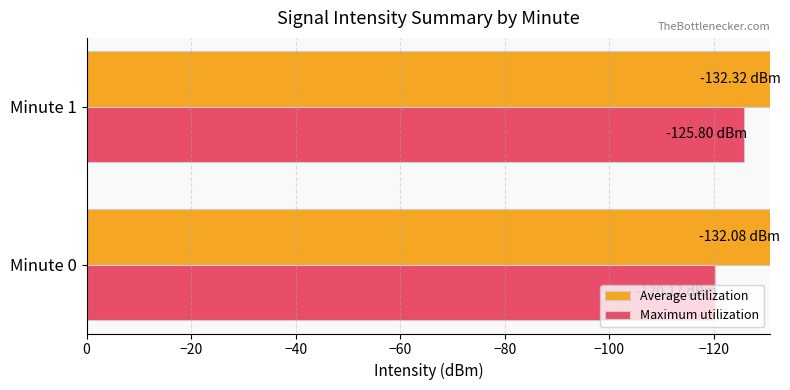

How many bars are there in total?

4